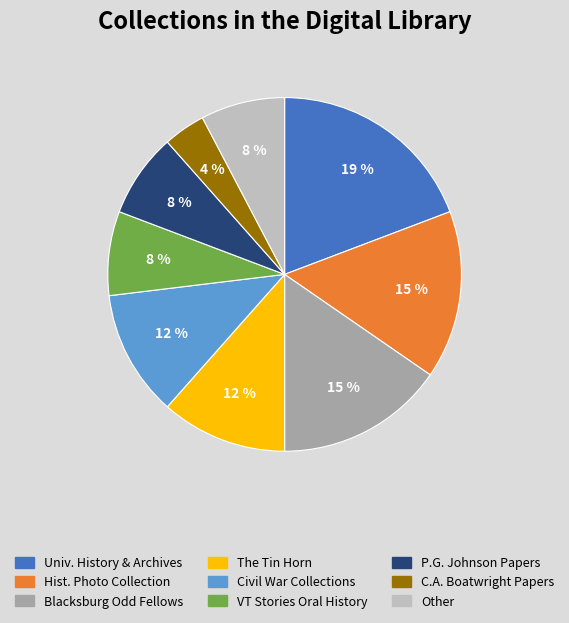

To the nearest percent, what is the average slice percentage?

11%